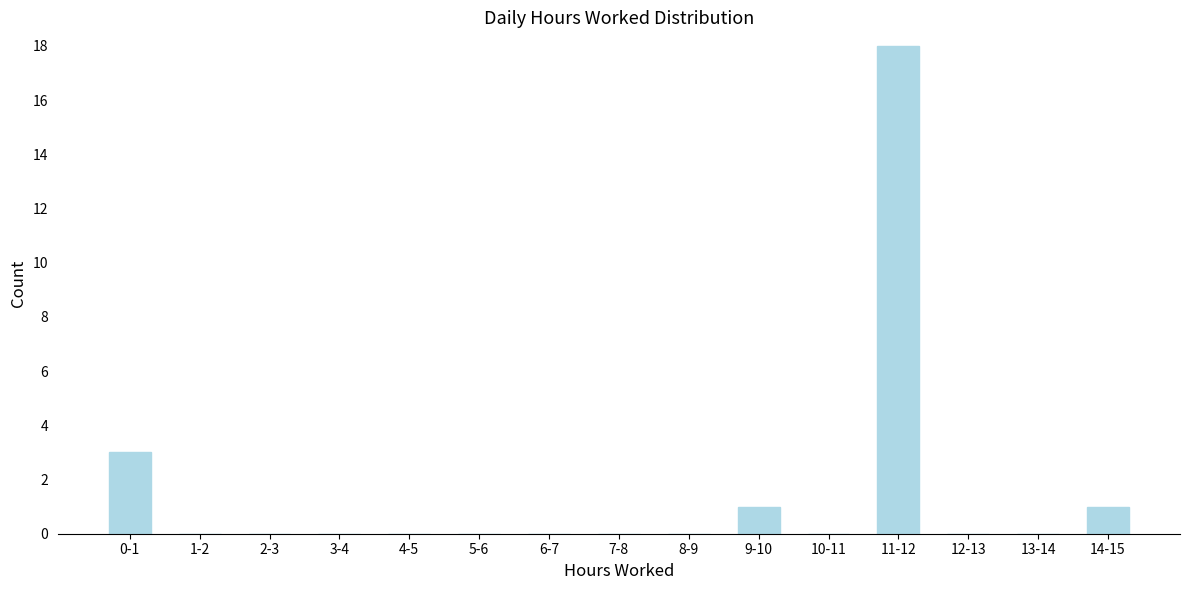

Reading right to left, transcribe all the data shown in this chart.

14-15=1	13-14=0	12-13=0	11-12=18	10-11=0	9-10=1	8-9=0	7-8=0	6-7=0	5-6=0	4-5=0	3-4=0	2-3=0	1-2=0	0-1=3